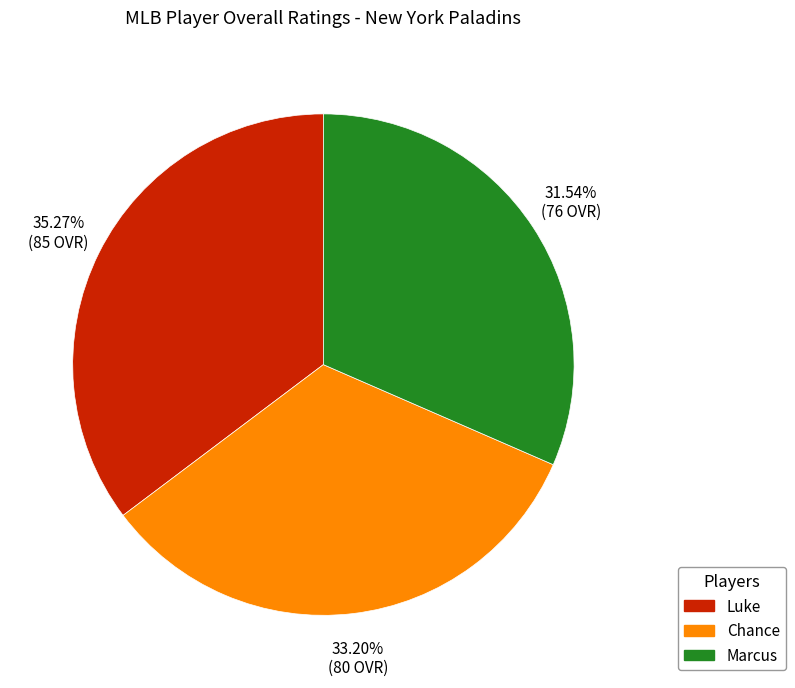

How many slices are in this pie chart?

3